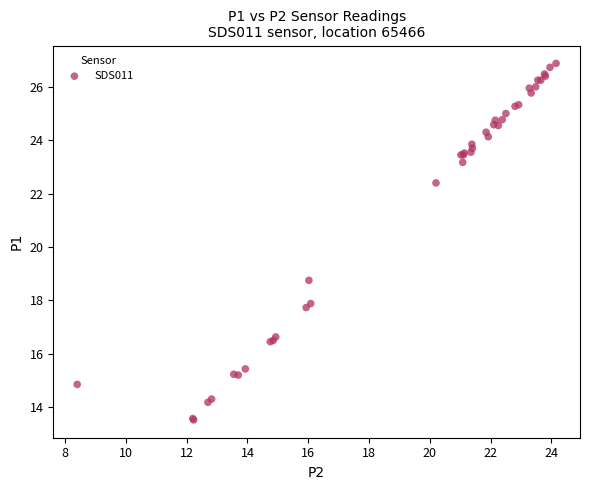

What Y value in the scatter plot is closest to 20?

18.8